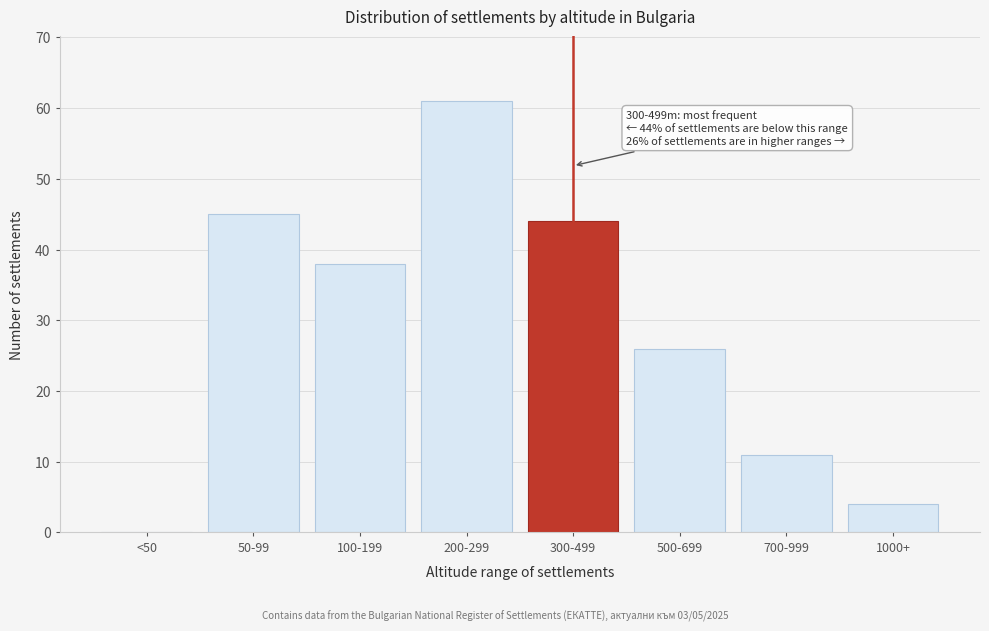

Reading left to right, extract all data points from this chart.

<50=0	50-99=45	100-199=38	200-299=61	300-499=44	500-699=26	700-999=11	1000+=4